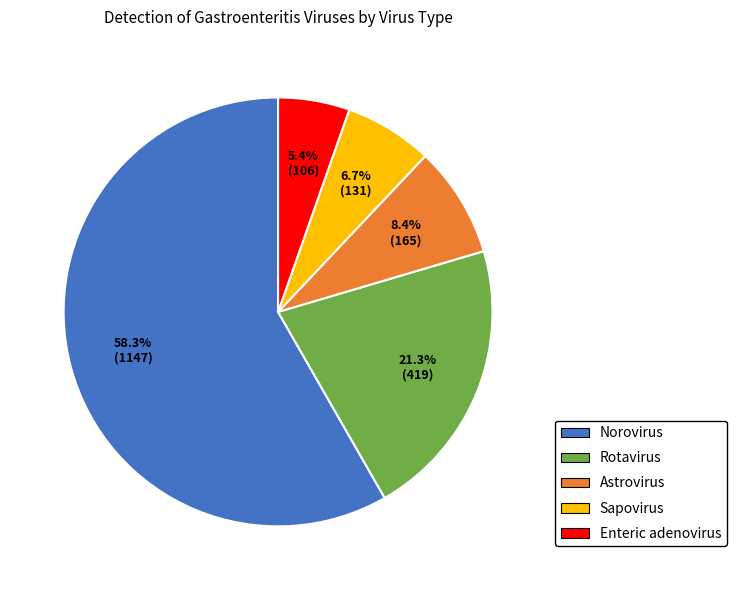

To the nearest percent, what is the average slice percentage?

20%